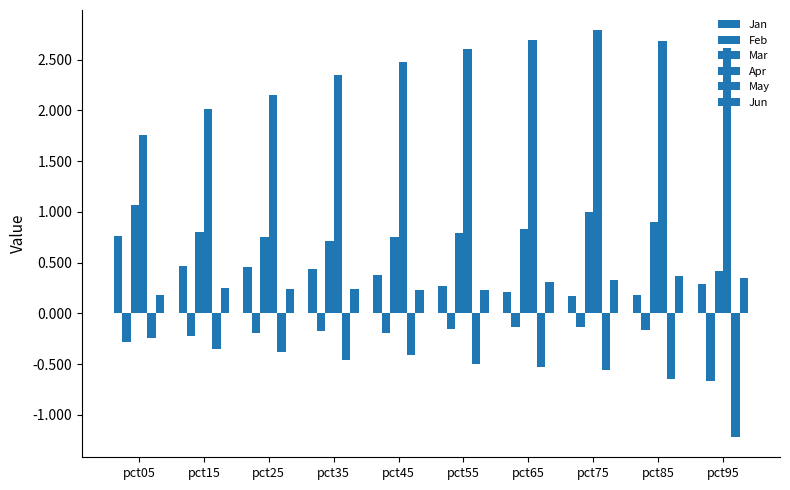

What is the difference between the maximum and minimum values in the Jan series?

0.6